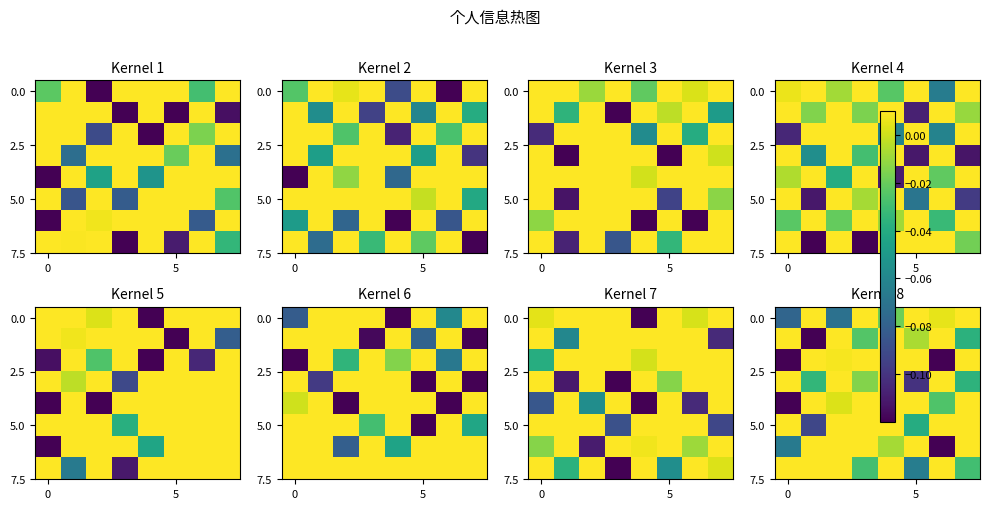

Read the row_0 value at 2.

-0.1